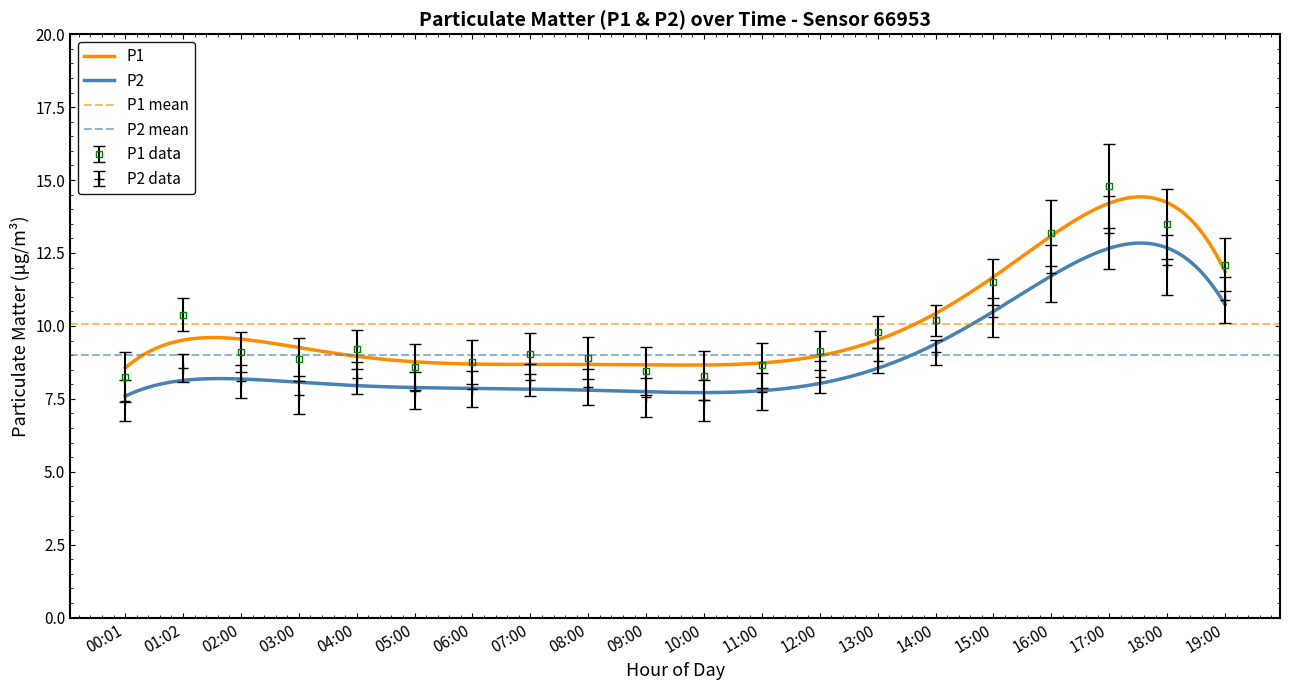

At which category is the sum across all series the highest?

17:00